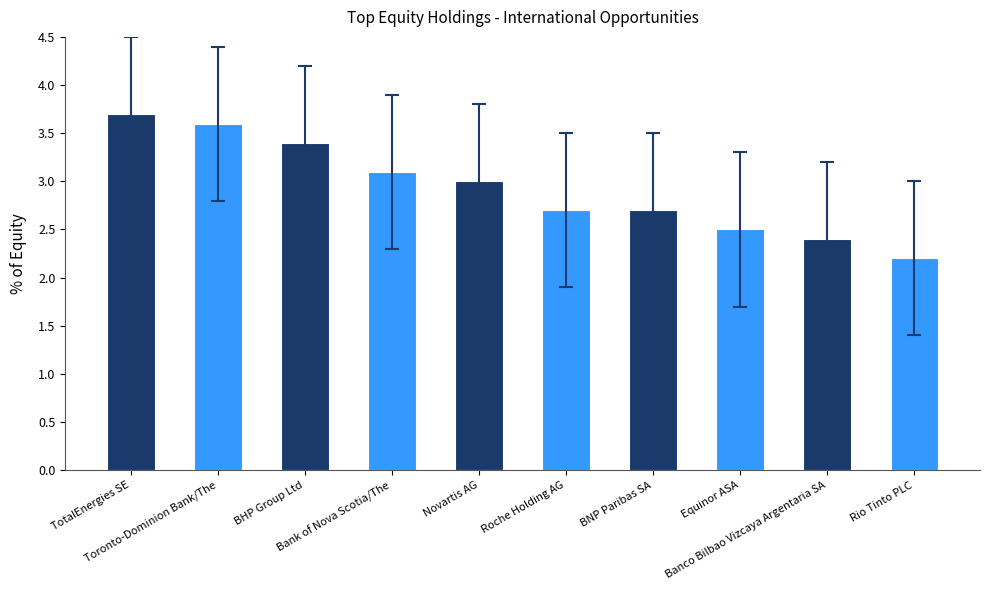

What is the difference between the values at Rio Tinto PLC and Novartis AG?

0.8